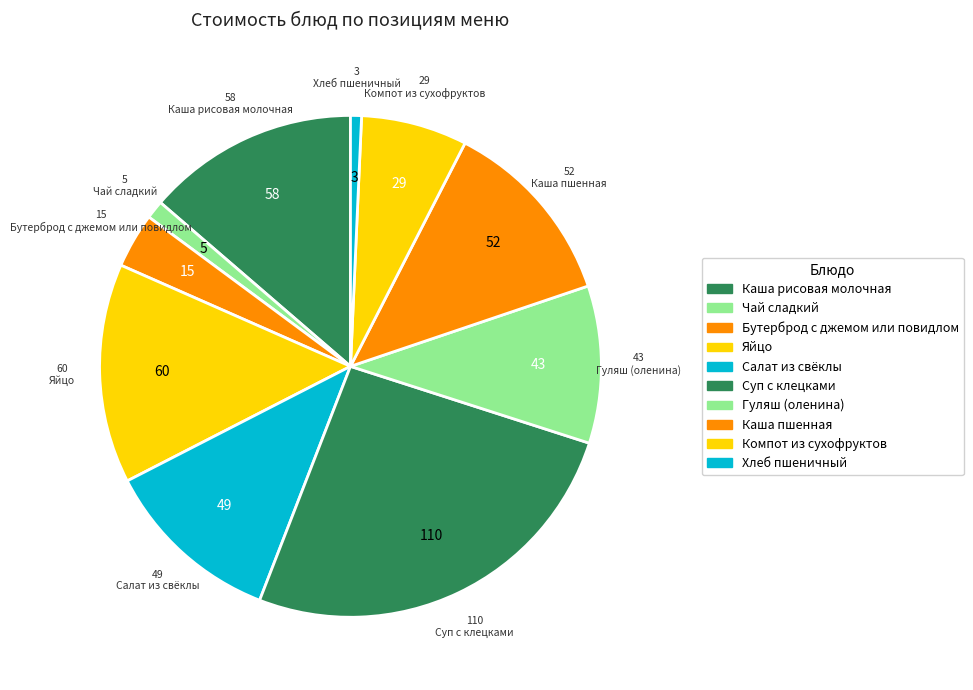

Does Чай сладкий account for over 50% of the chart?

No